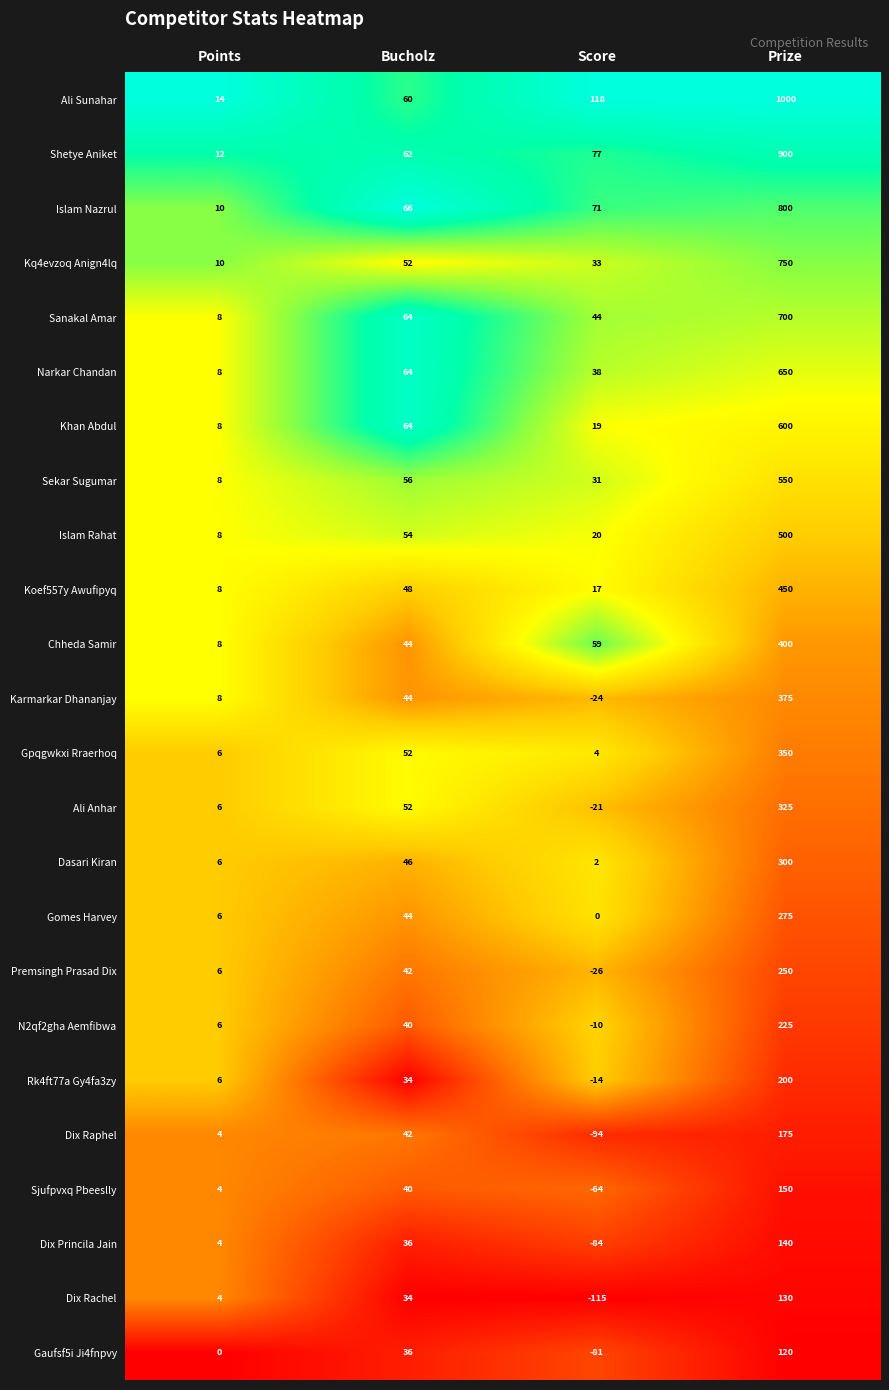

Rank the categories by Narkar Chandan value from lowest to highest.

Points, Score, Bucholz, Prize